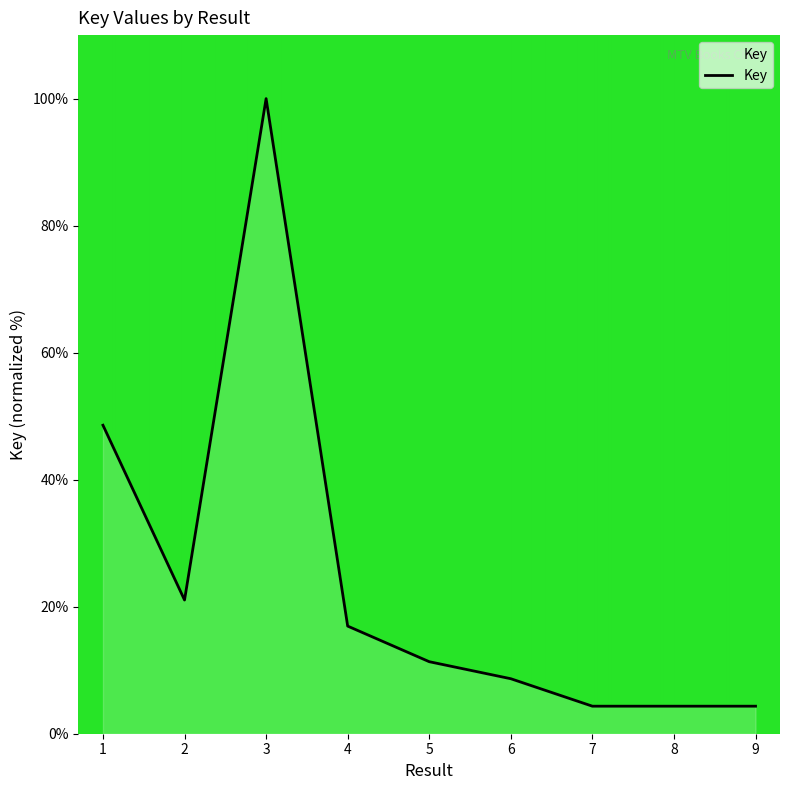

How many values exceed 11?

5